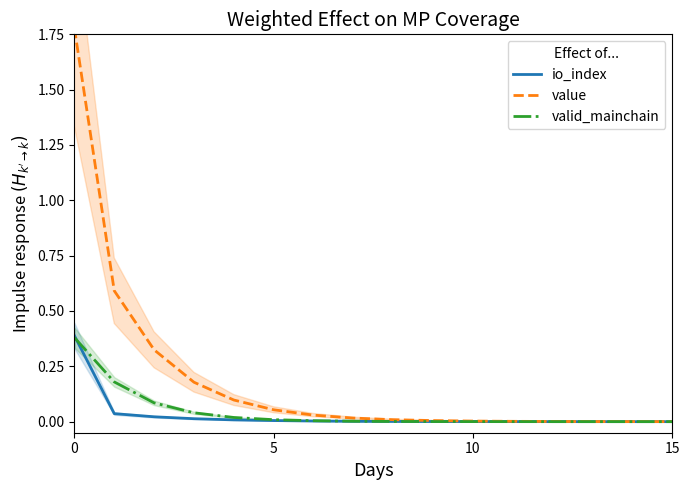

Is it true that valid_mainchain equals 0.0 at 15?

True